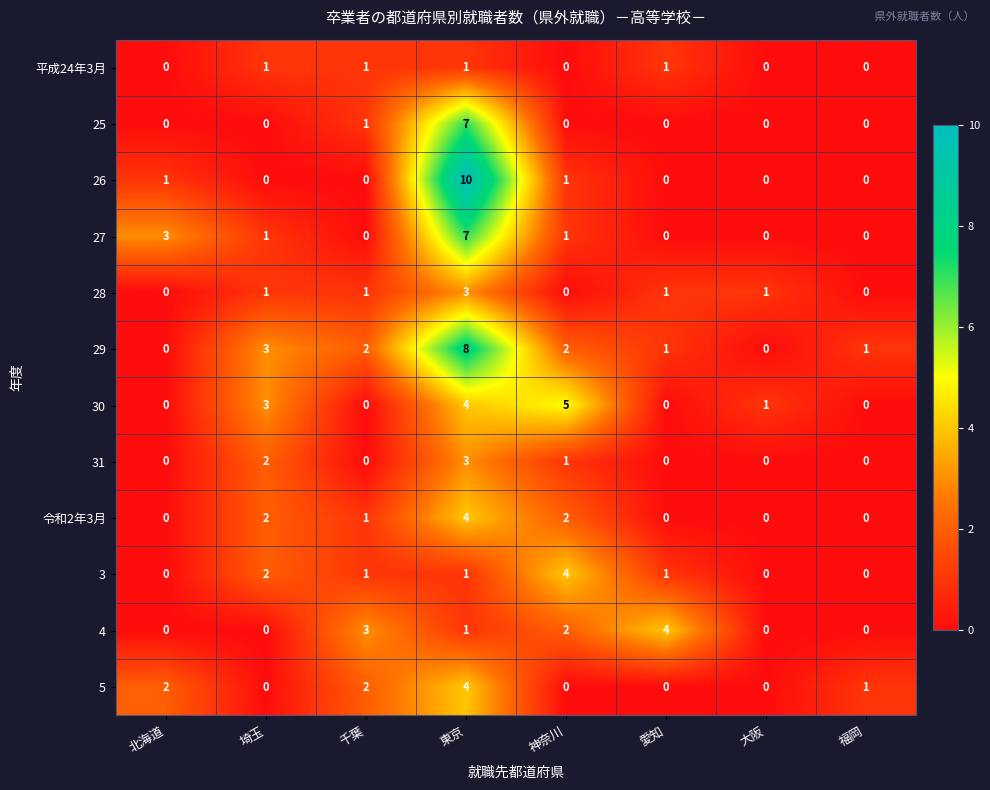

Which series has the widest spread of values?

26